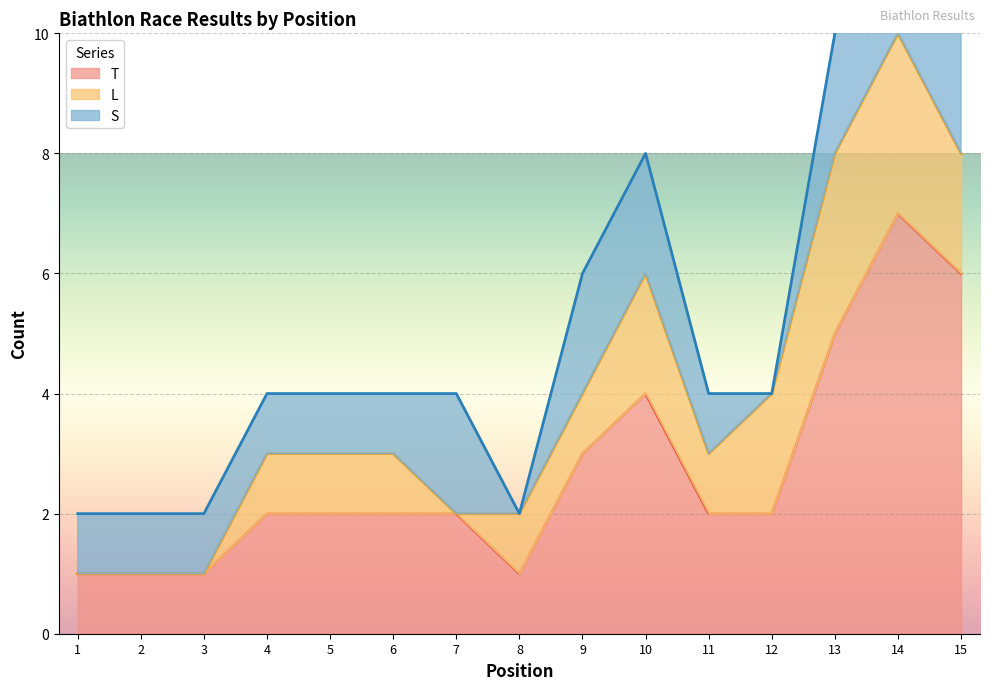

Between 14 and 9, which is larger?

14